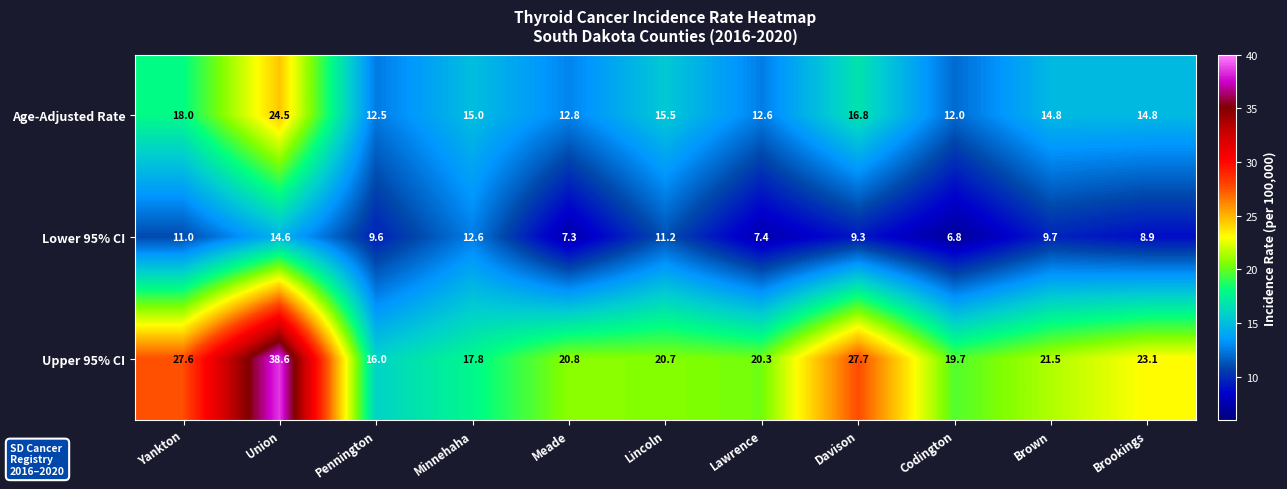

Which label corresponds to the largest value in the chart?

Union